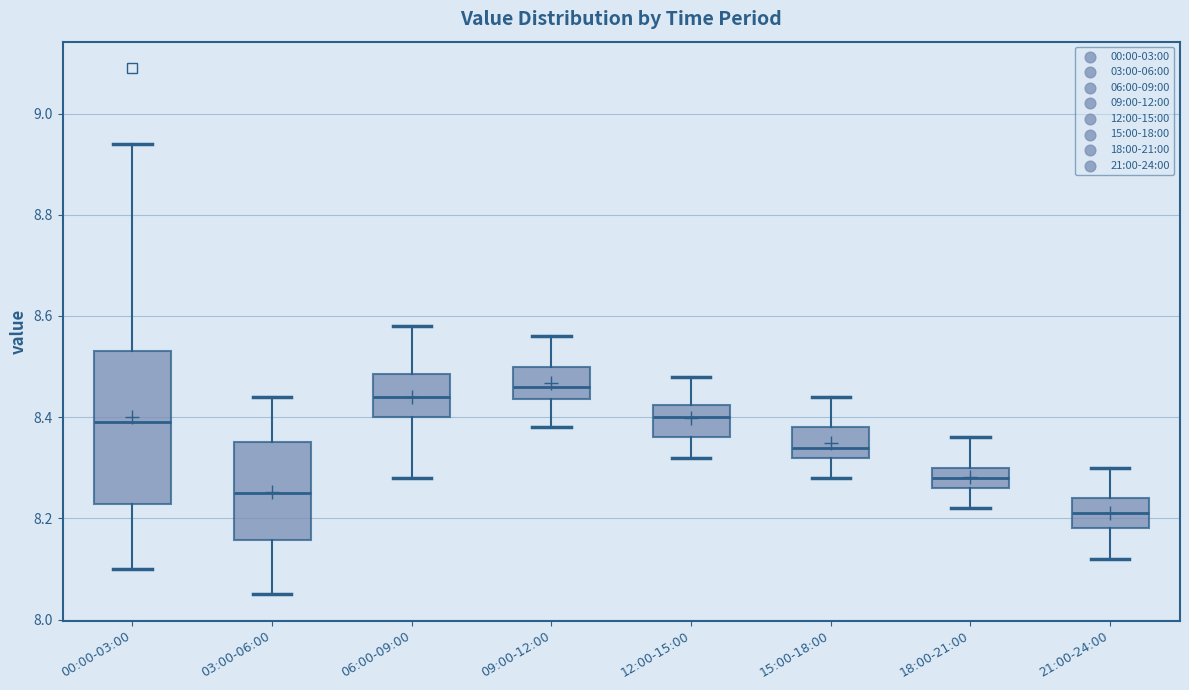

Reading left to right, transcribe this box plot: for each box, give where its median line is, the range the box spans, and where its two whiskers end, as read against the y-axis. The values are not printed on the chart, so give them approximately, as read against the axis.

00:00-03:00: median 8.40, box 8.22 to 8.54, whiskers 8.10 to 8.94
03:00-06:00: median 8.26, box 8.16 to 8.36, whiskers 8.06 to 8.44
06:00-09:00: median 8.44, box 8.40 to 8.48, whiskers 8.28 to 8.58
09:00-12:00: median 8.46, box 8.44 to 8.50, whiskers 8.38 to 8.56
12:00-15:00: median 8.40, box 8.36 to 8.42, whiskers 8.32 to 8.48
15:00-18:00: median 8.34, box 8.32 to 8.38, whiskers 8.28 to 8.44
18:00-21:00: median 8.28, box 8.26 to 8.30, whiskers 8.22 to 8.36
21:00-24:00: median 8.22, box 8.18 to 8.24, whiskers 8.12 to 8.30